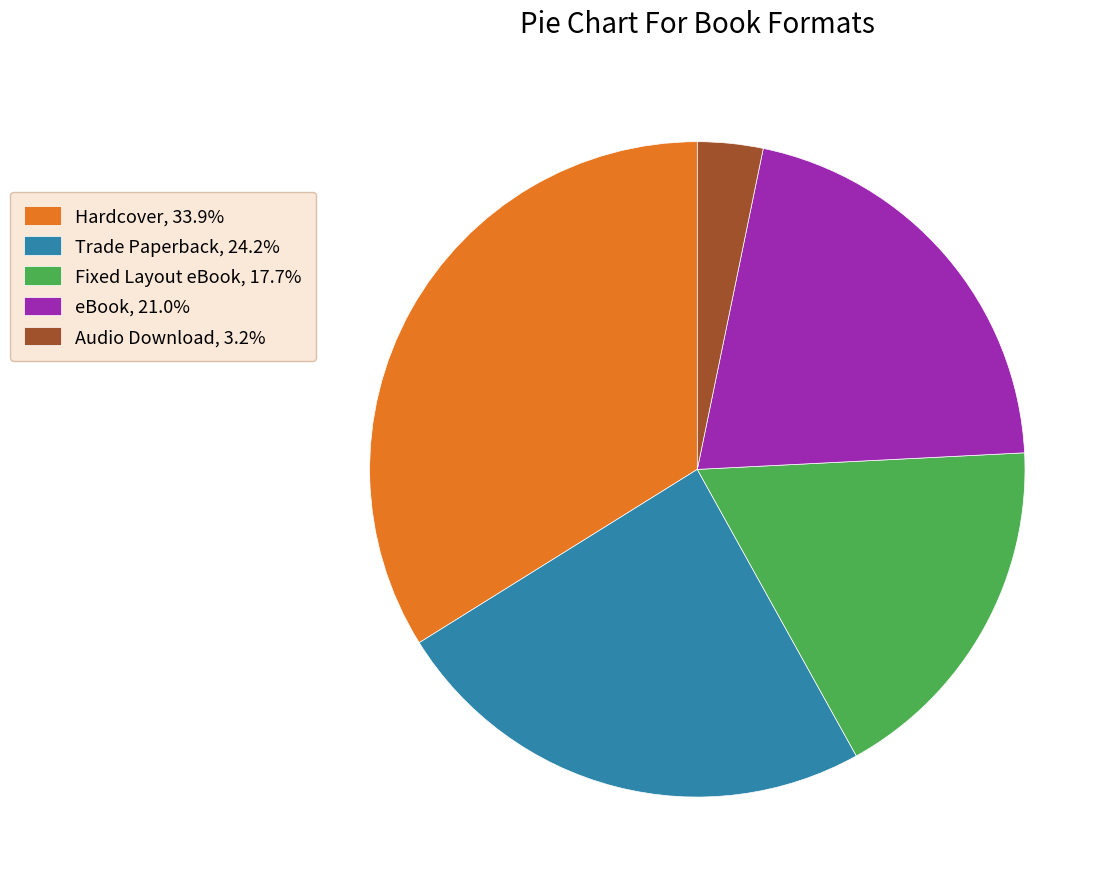

Is there any slice that represents more than half of the pie?

No